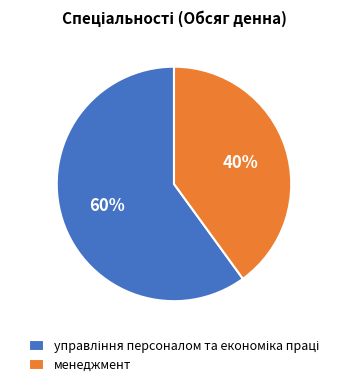

True or false: менеджмент accounts for 33% of the total.

False